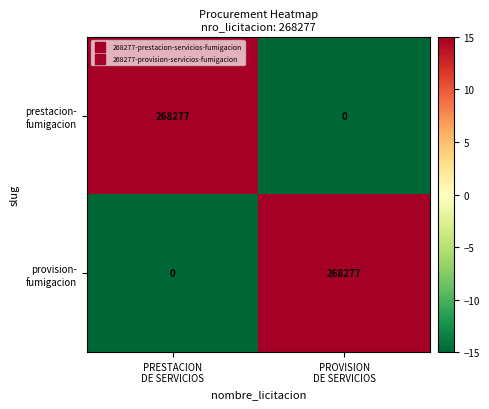

What is the greatest value displayed?

268277